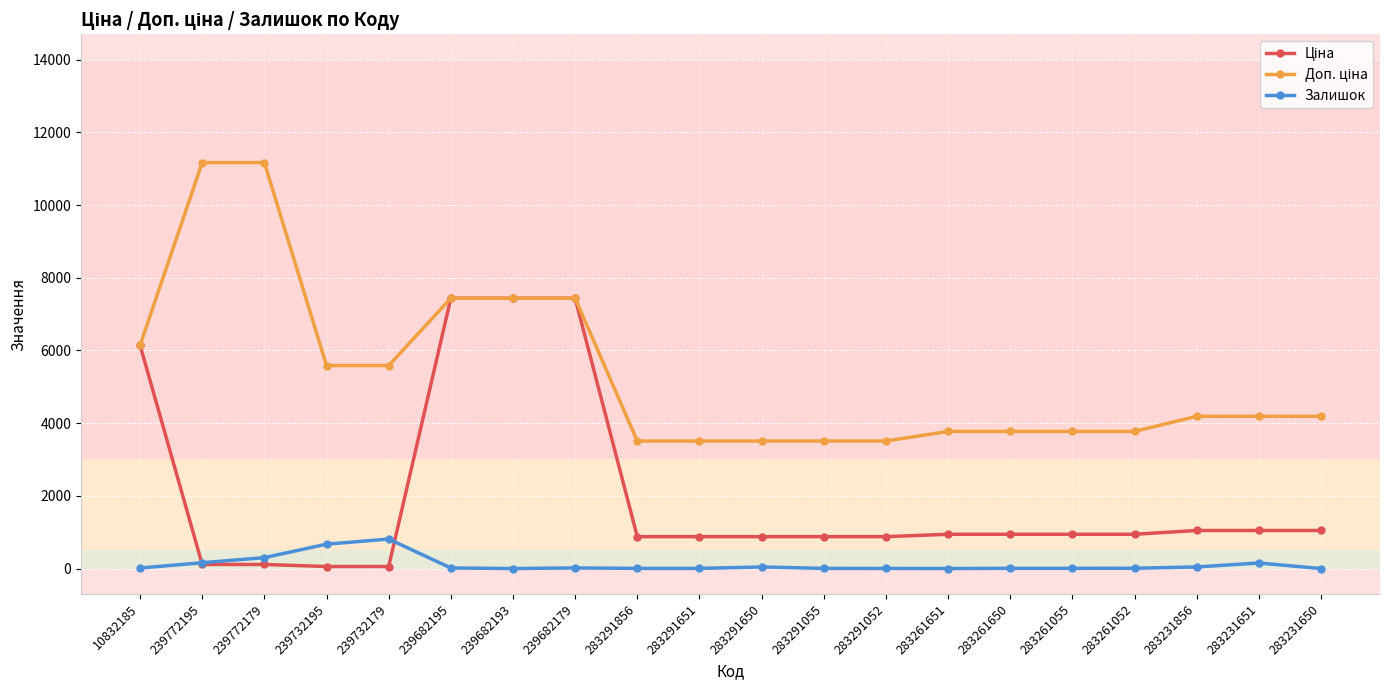

True or false: Залишок has a value of 300.0 at 239772179.

True